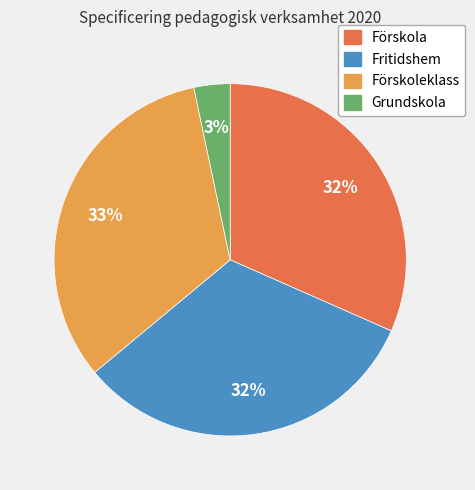

What percentage is the Förskoleklass slice, to the nearest percent?

33%